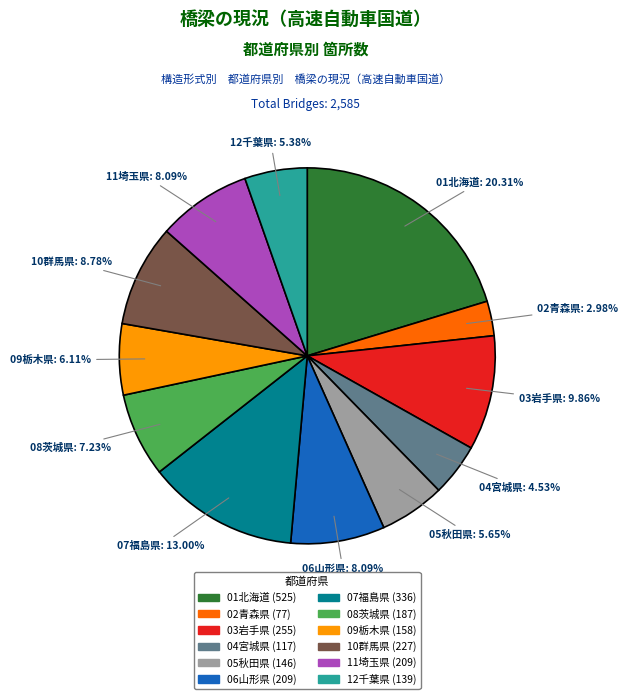

What is the ratio of the value at 05秋田県 to the value at 07福島県?

0.4